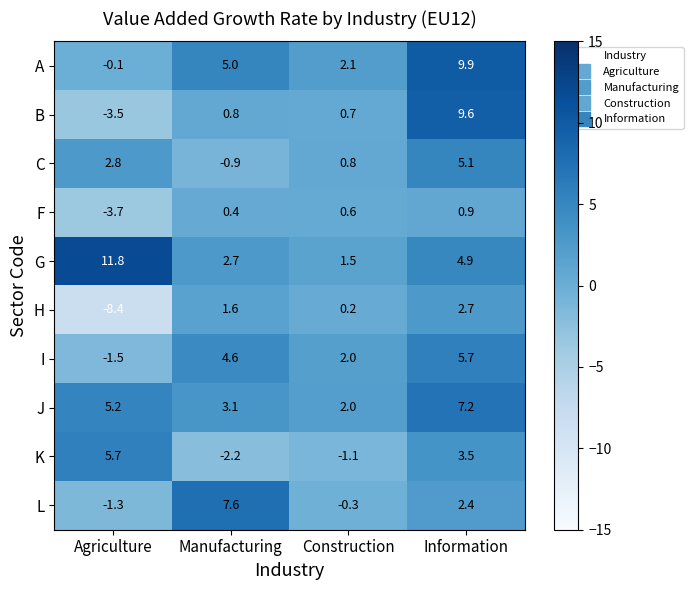

What is the total value across all series at Construction?

8.5